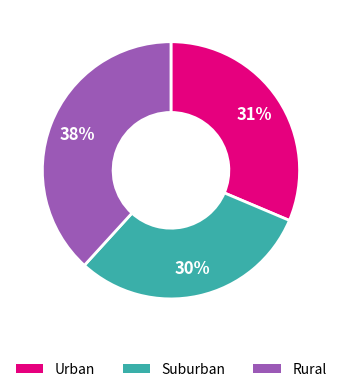

To the nearest percent, what is the average slice percentage?

33%